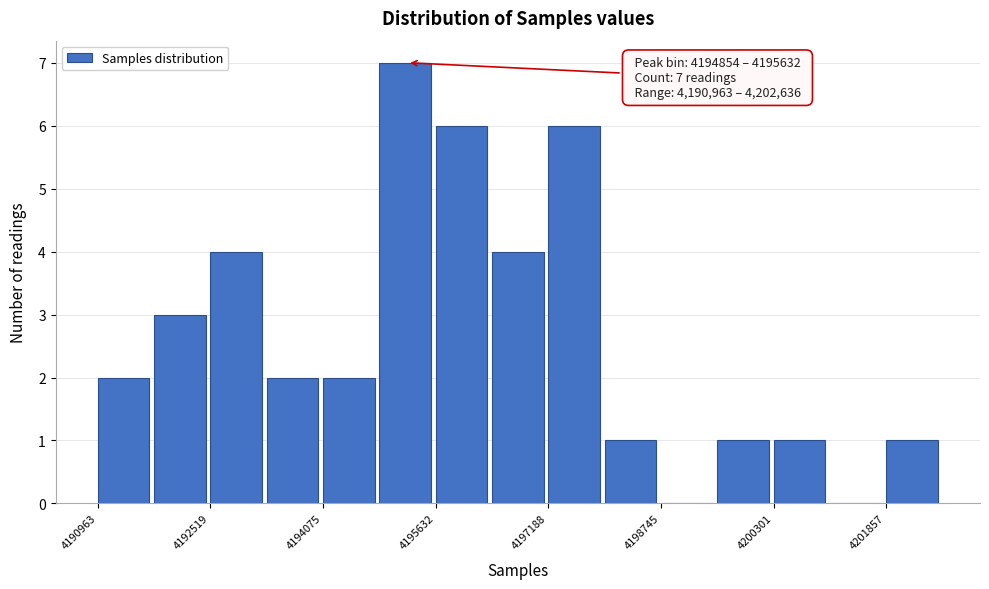

Around what value on the x-axis is the tallest bar? Give the approximate position of its centre, as read against the axis.

4195200